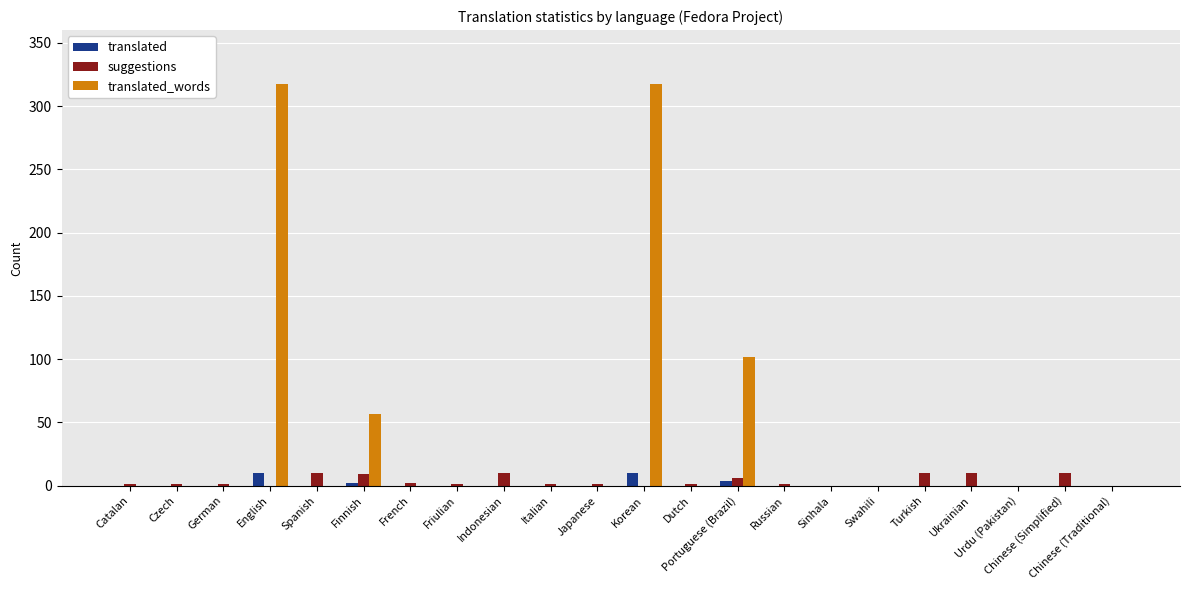

What is the total value across all series at Chinese (Simplified)?

10